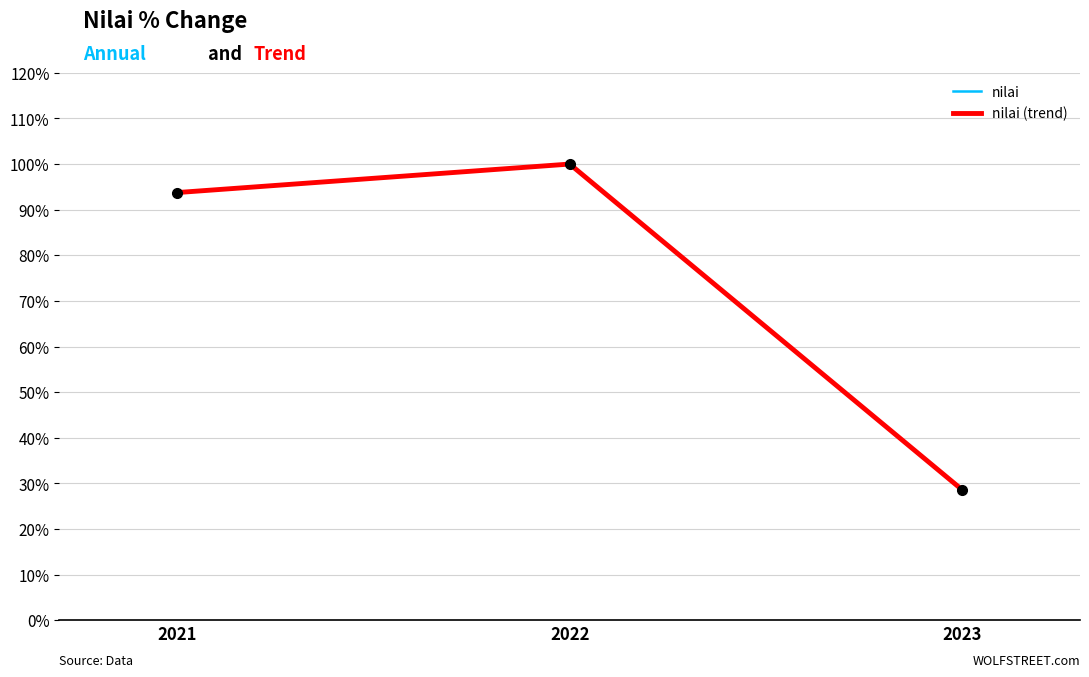

What is the difference between the maximum and minimum values in the nilai series?

71.4